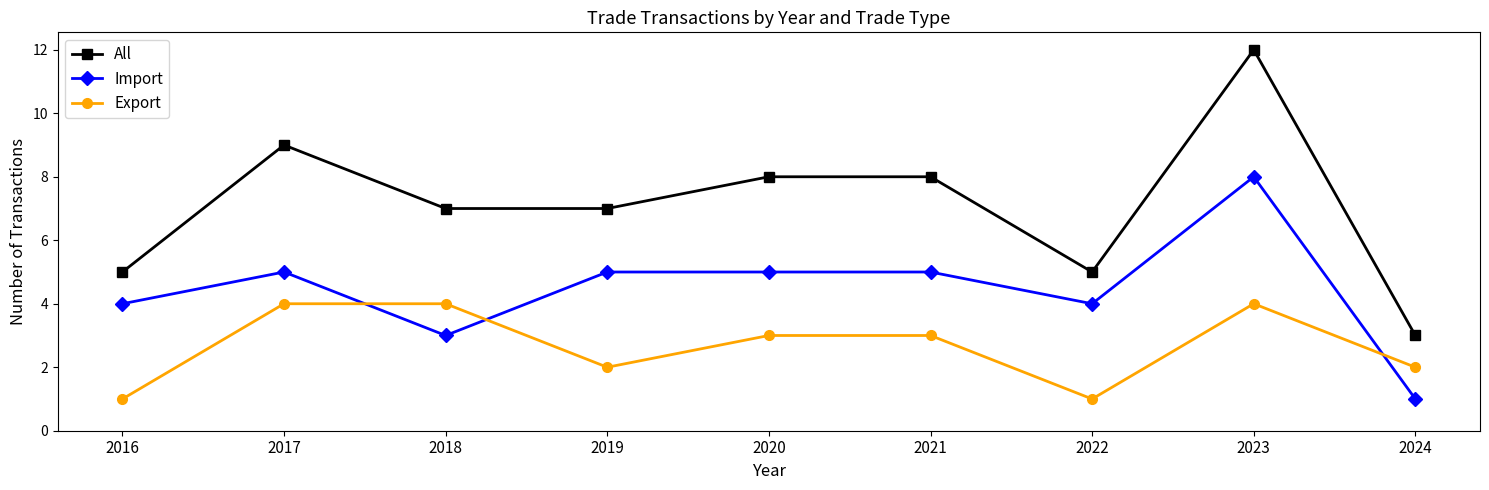

What is the maximum value shown in the chart?

12